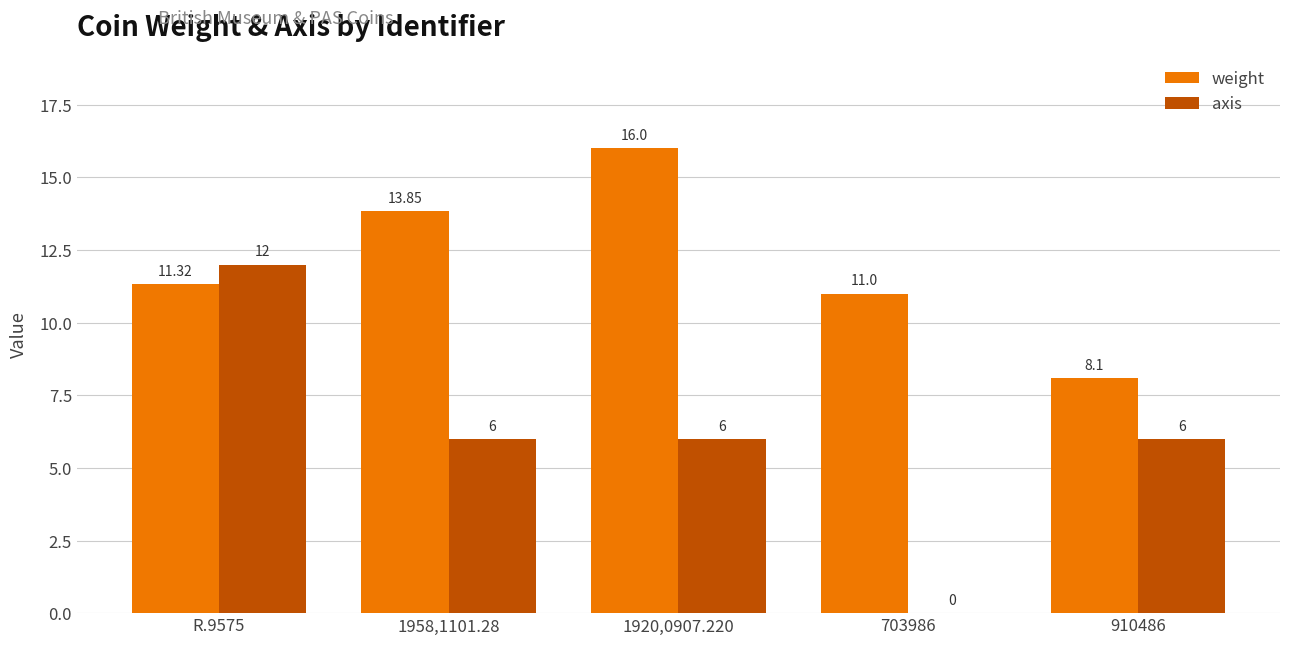

Between 703986 and 910486, which series saw the biggest shift?

axis